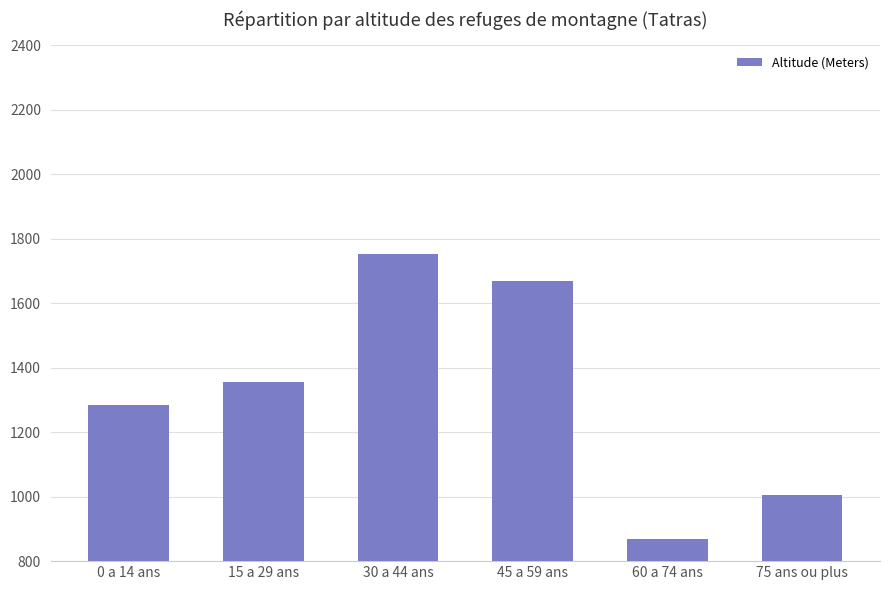

Rank the categories by value from lowest to highest.

60 a 74 ans, 75 ans ou plus, 0 a 14 ans, 15 a 29 ans, 45 a 59 ans, 30 a 44 ans